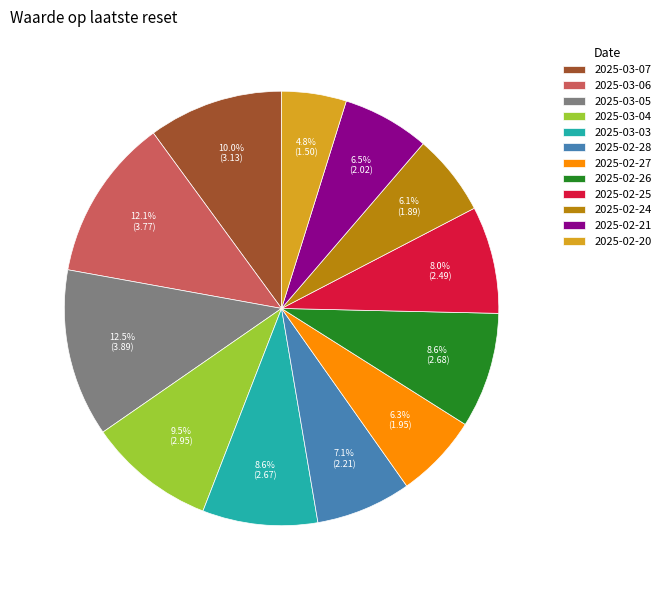

To the nearest percent, what is the average slice percentage?

8%